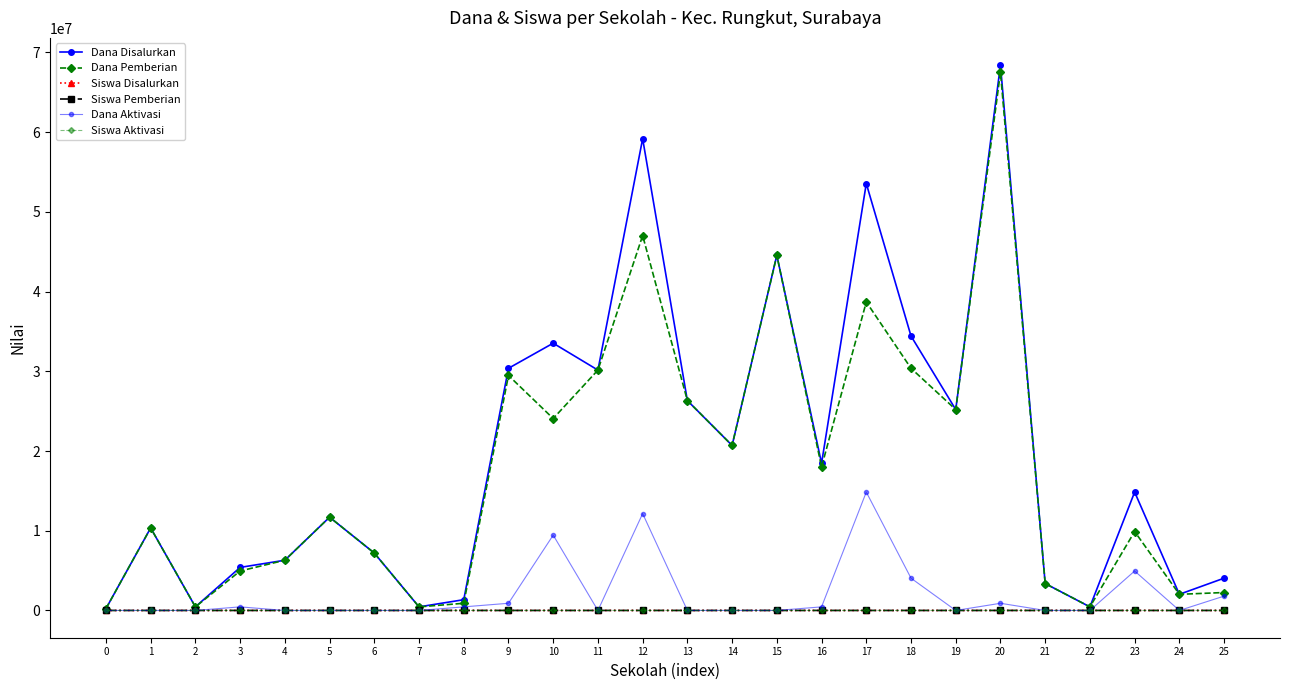

True or false: Dana Pemberian and Siswa Pemberian intersect in this chart.

False